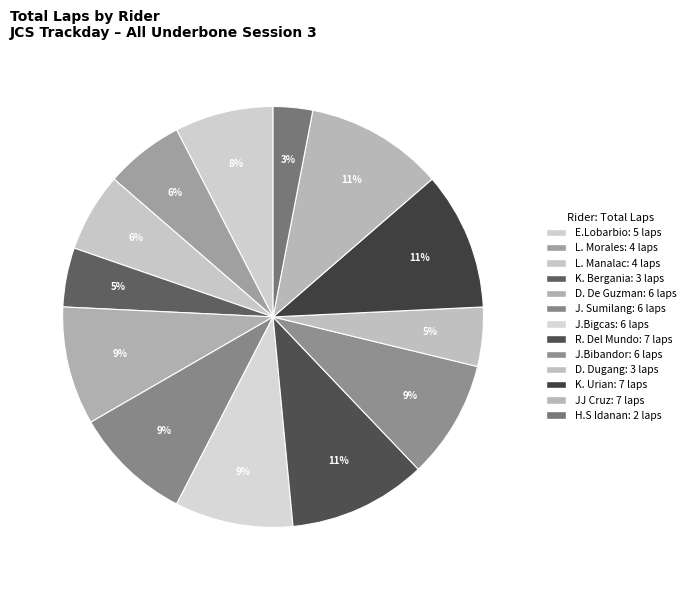

To the nearest percent, what percentage of the pie is L. Manalac?

6%